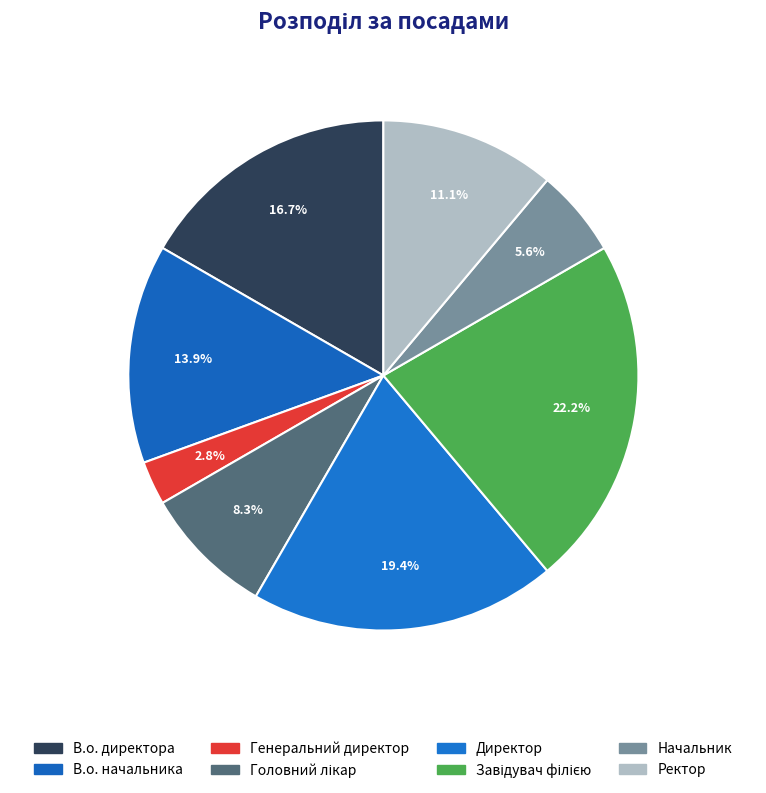

Is Завідувач філією the majority of the pie?

No